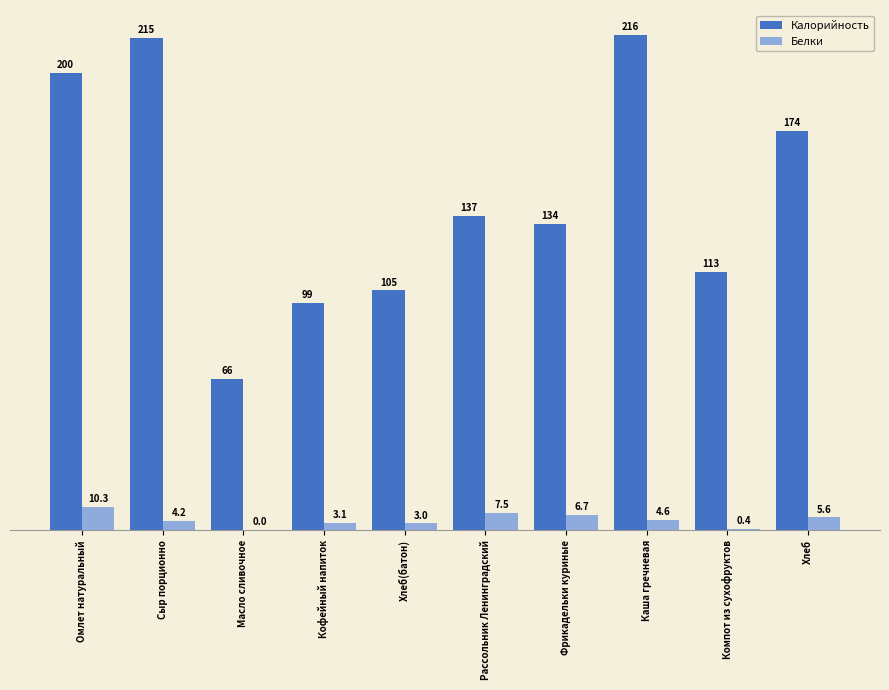

What is the approximate value of Белки at Кофейный напиток?

3.1